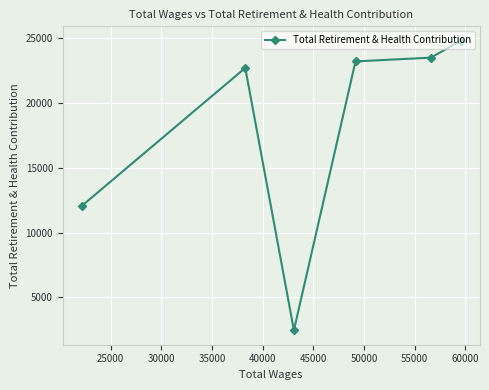

What is the average value?

18099